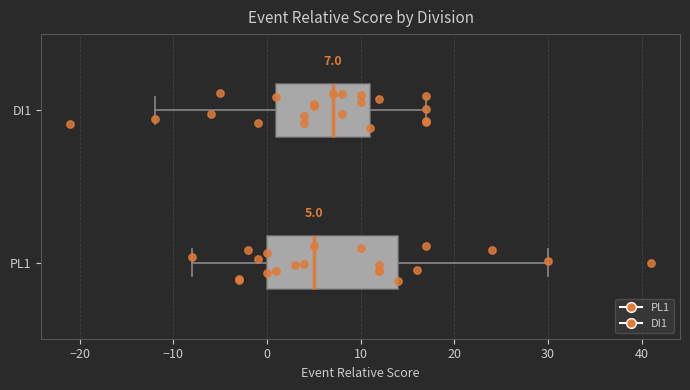

Which box has the furthest to the right median line?

DI1